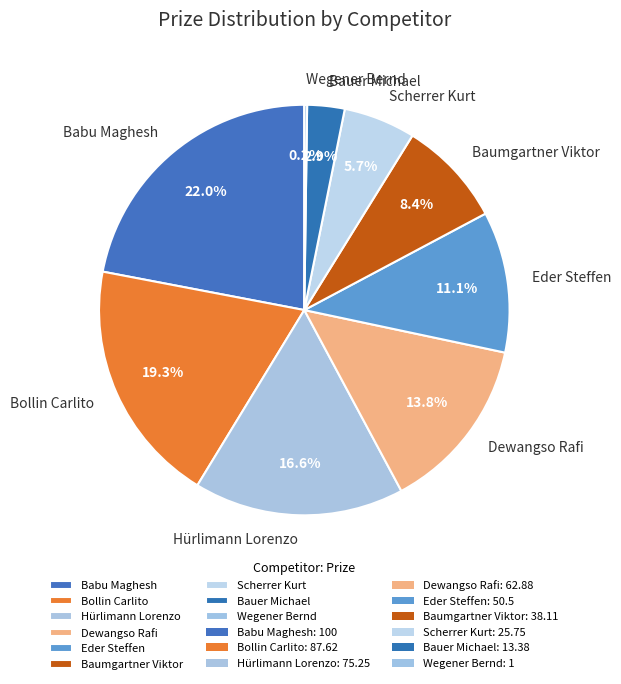

Which category has the biggest portion of the pie?

Babu Maghesh